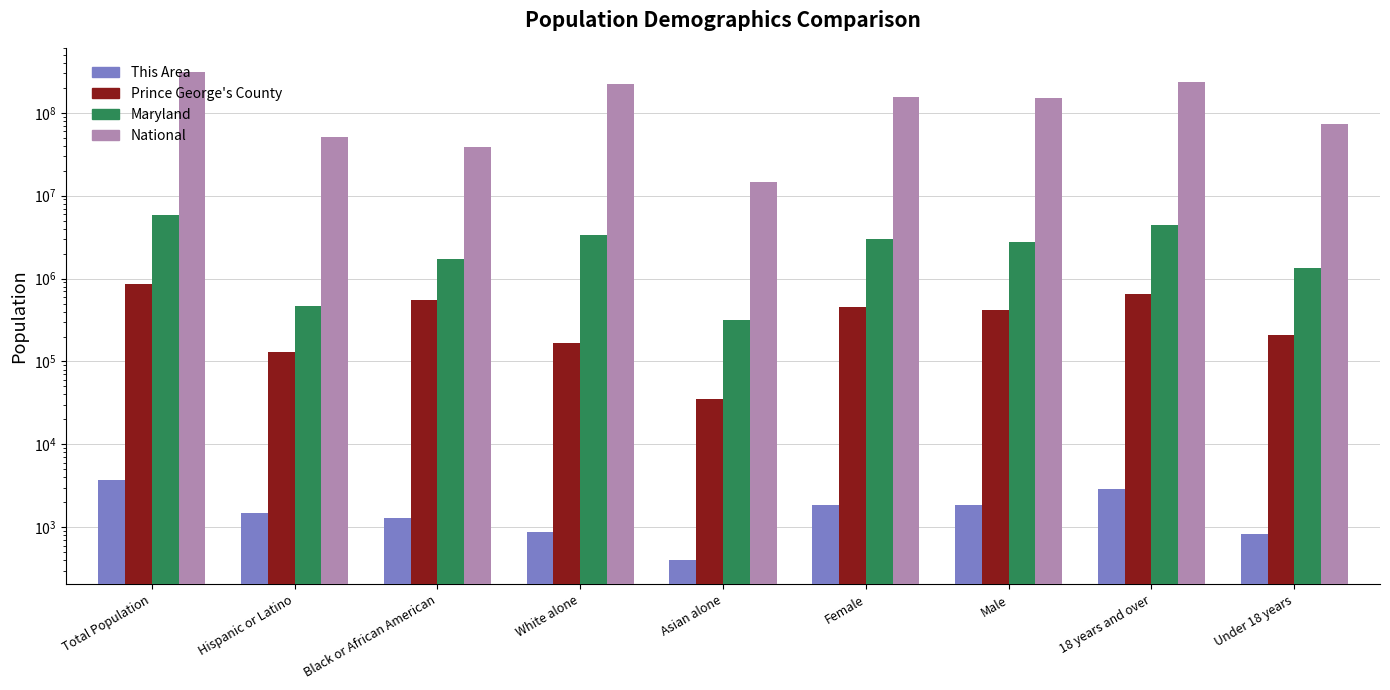

How many values in the Maryland series exceed 2791762?

4